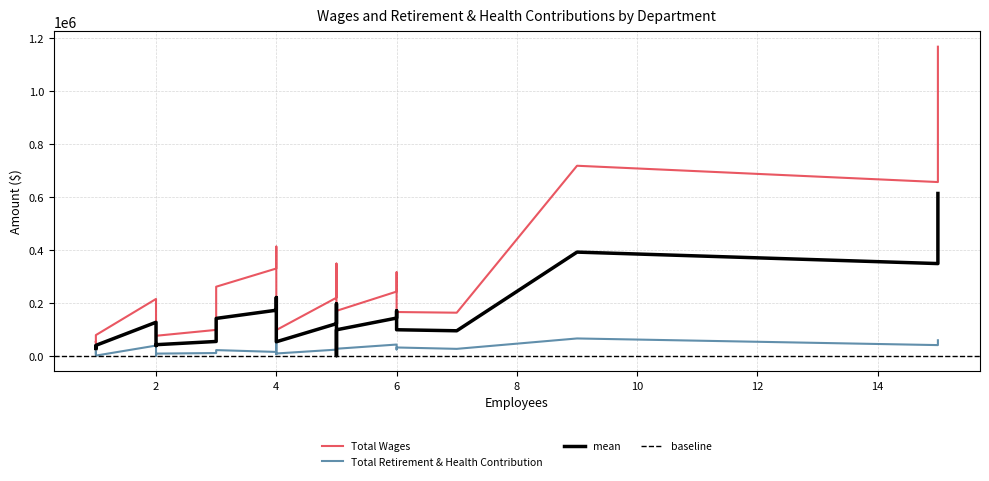

What is the average value of the Total Wages series?

248057